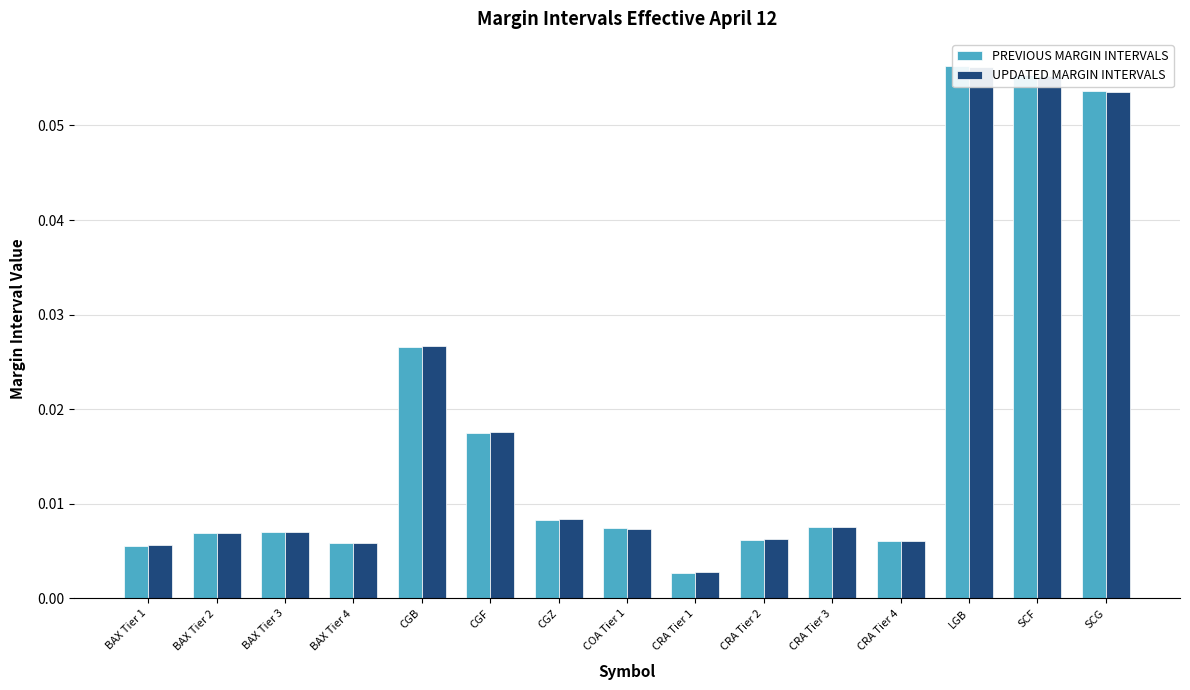

Reading left to right, extract all data points from this chart.

PREVIOUS MARGIN INTERVALS: 0.0	0.0	0.0	0.0	0.0	0.0	0.0	0.0	0.0	0.0	0.0	0.0	0.1	0.1	0.1
UPDATED MARGIN INTERVALS: 0.0	0.0	0.0	0.0	0.0	0.0	0.0	0.0	0.0	0.0	0.0	0.0	0.1	0.1	0.1